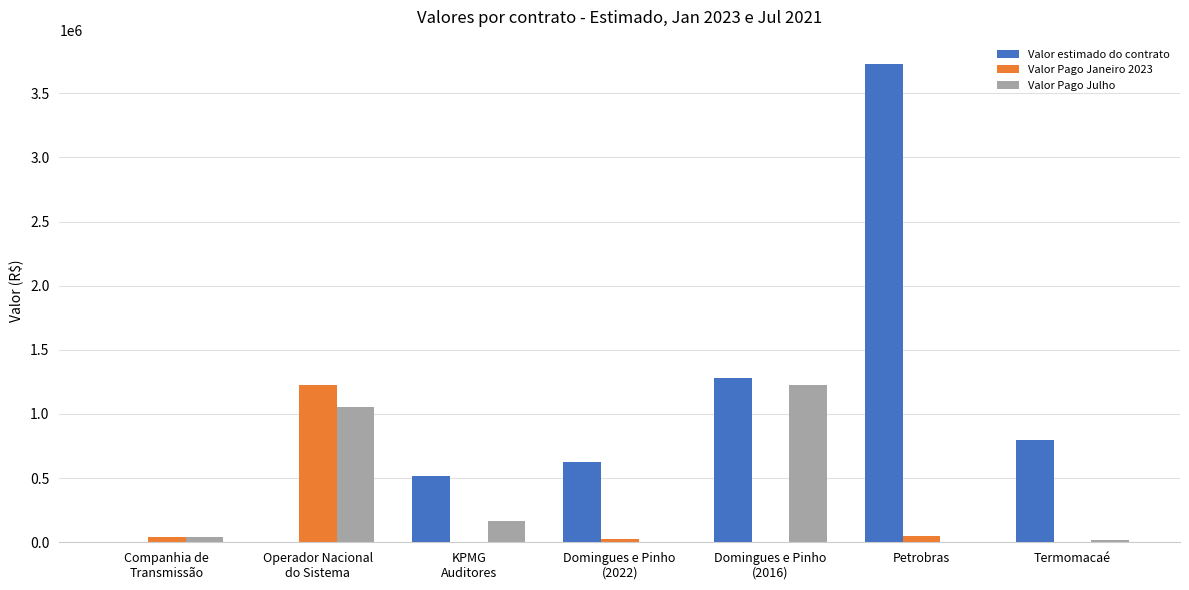

The value of Valor estimado do contrato at Domingues e Pinho
(2022) is 624000.0. True or false?

True